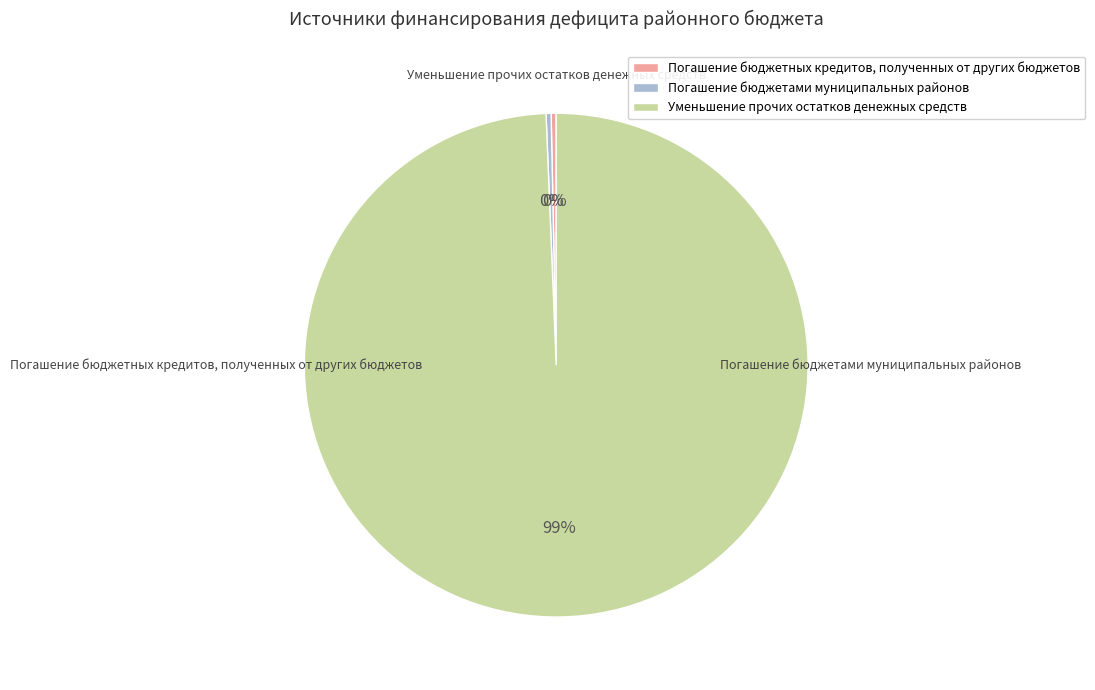

Count the number of slices in the pie.

3